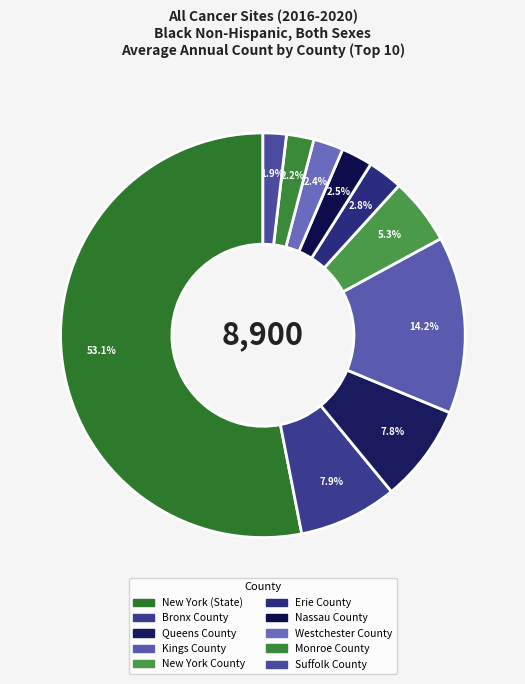

Which category has the smallest portion of the pie?

Suffolk County